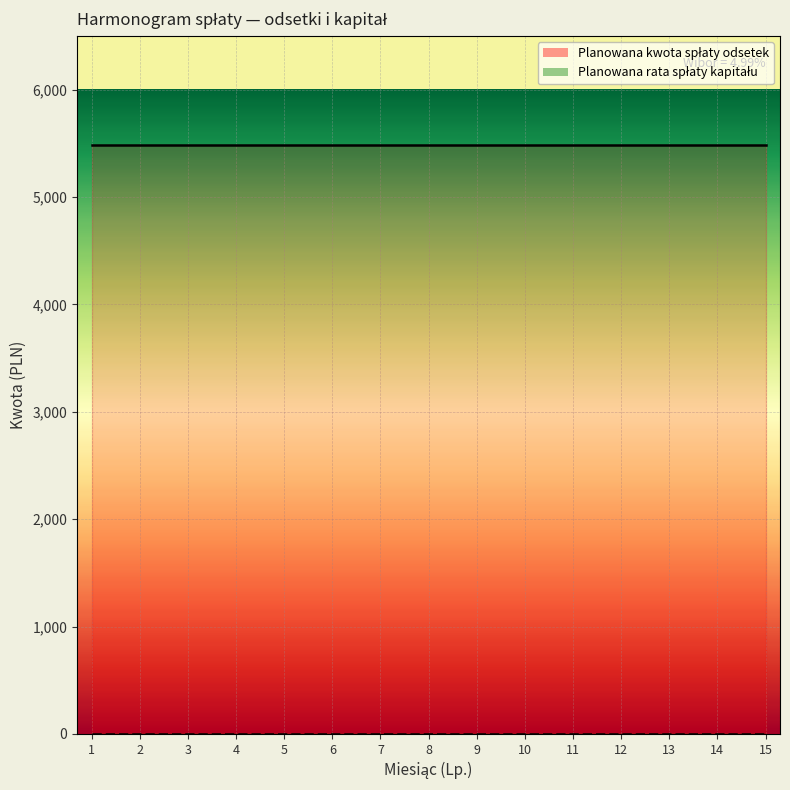

True or false: Planowana rata spłaty kapitału and Planowana kwota spłaty odsetek intersect in this chart.

False